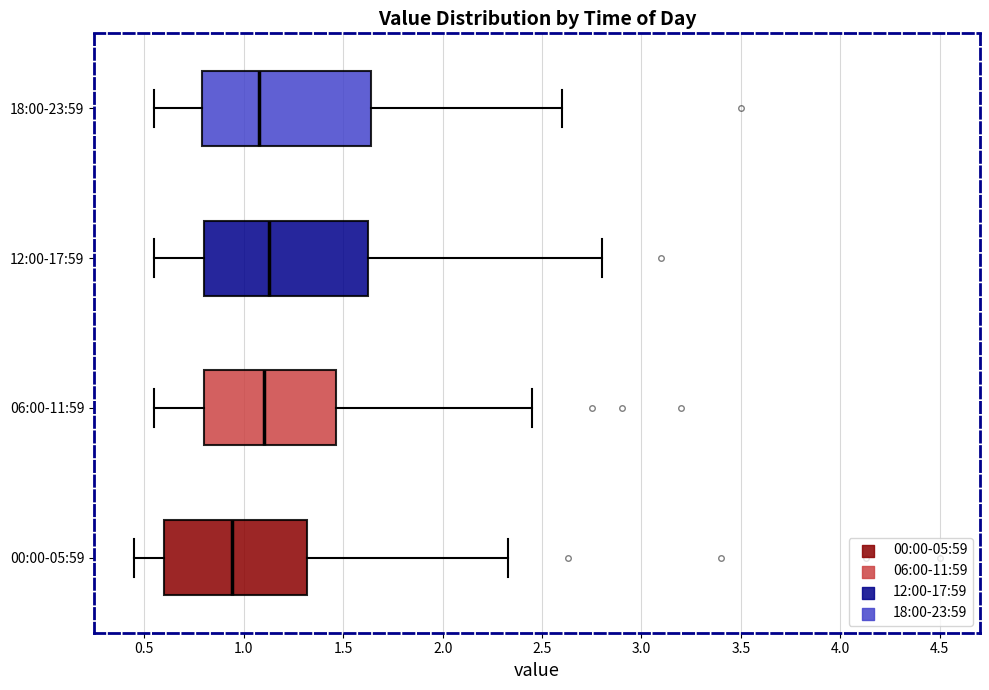

Which box has the furthest to the left median line?

00:00-05:59